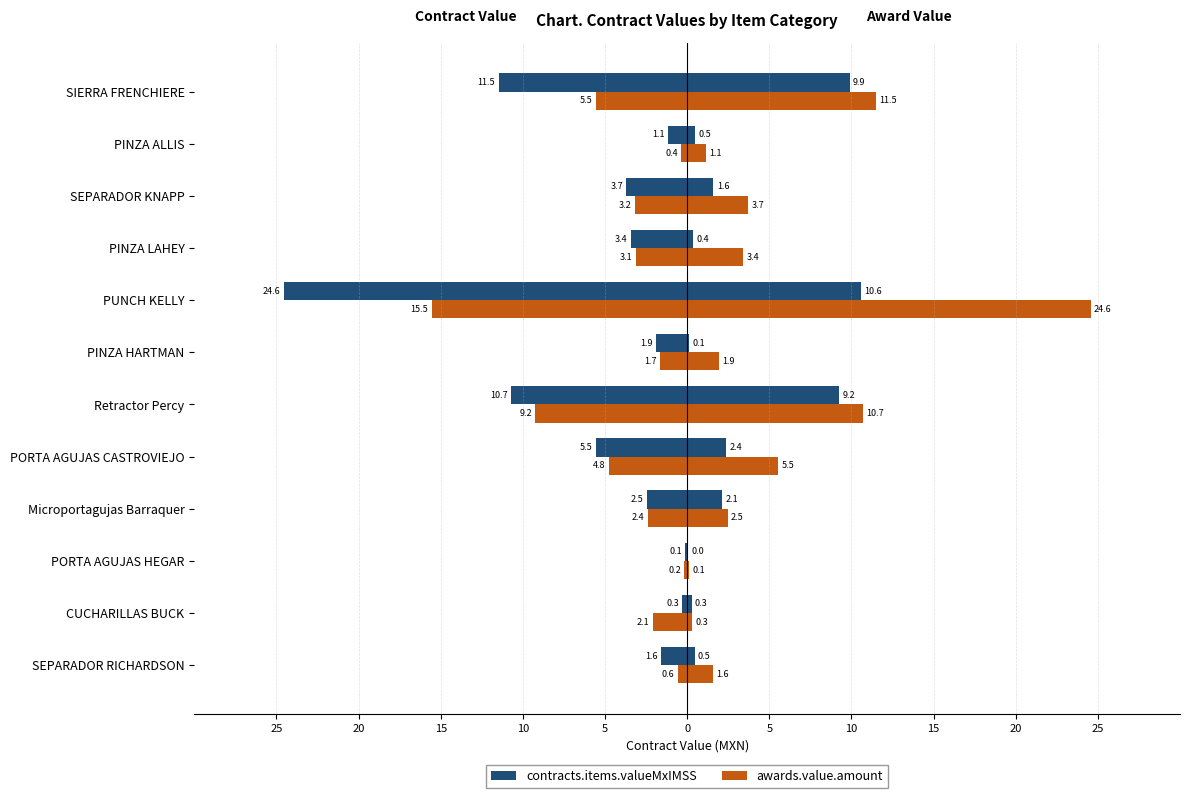

The value of awards.value.amount at PINZA HARTMAN is -0.4. True or false?

False